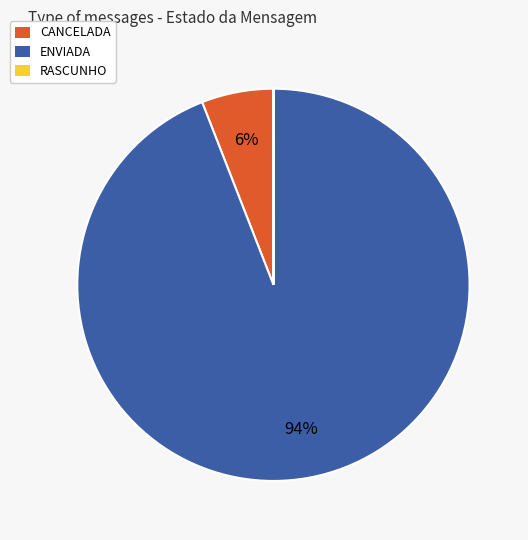

Which category has the biggest portion of the pie?

ENVIADA